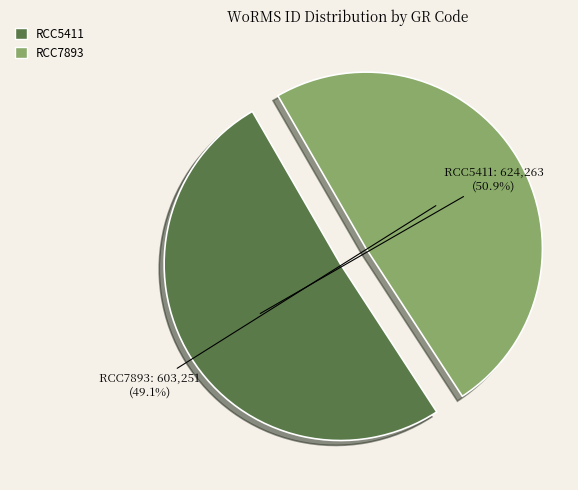

What percentage do RCC7893 and RCC5411 together represent?

100.0%